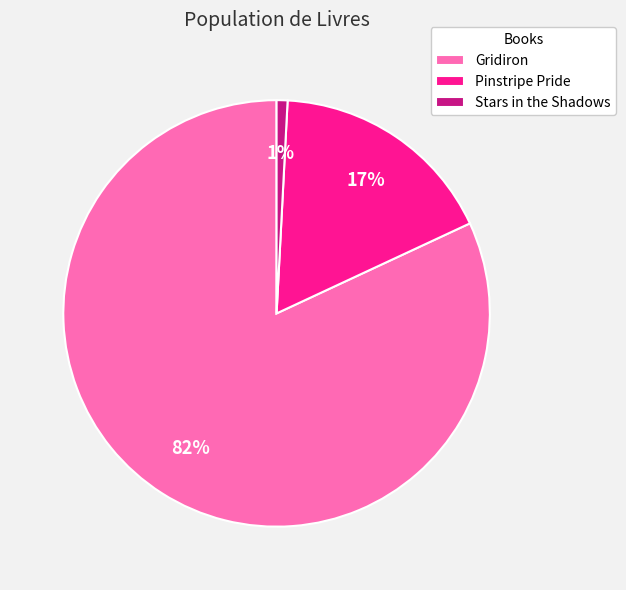

Between Stars in the Shadows and Gridiron, which is larger?

Gridiron